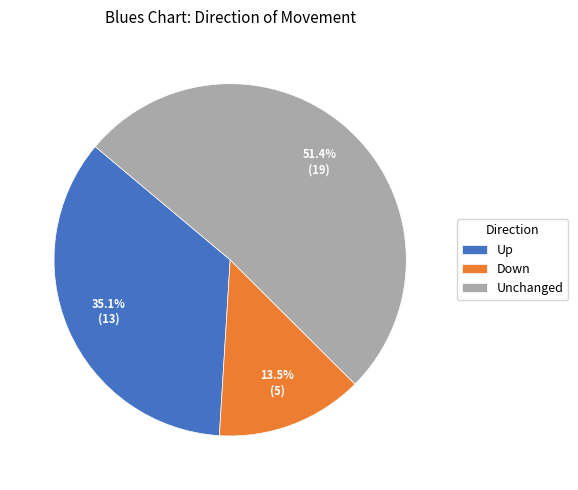

Rank the categories by value from highest to lowest.

Unchanged, Up, Down